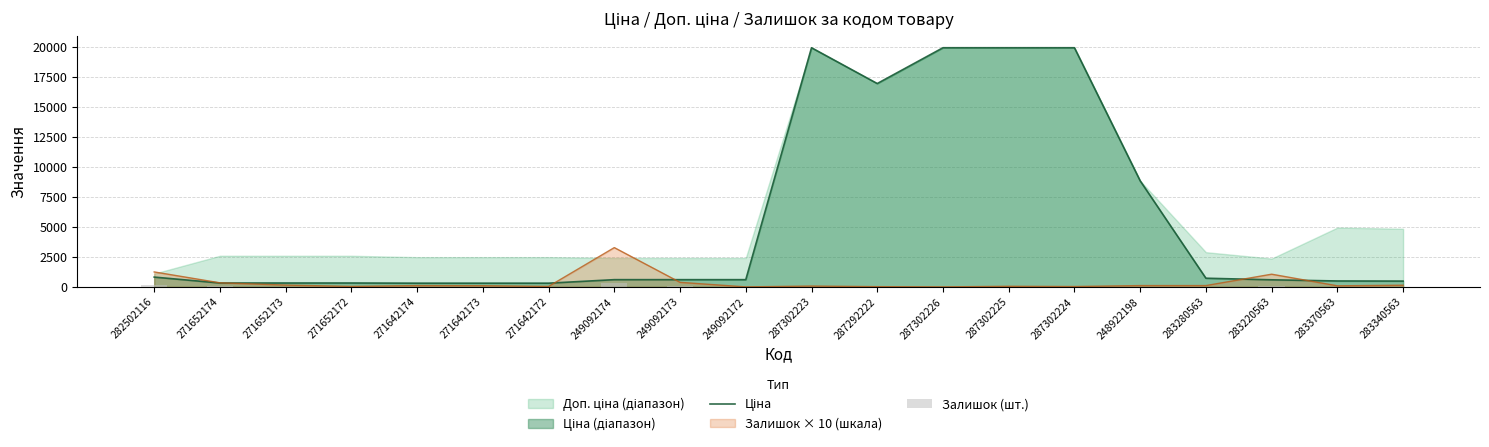

What is the difference between the Ціна values at 271652174 and 287302223?

19639.4